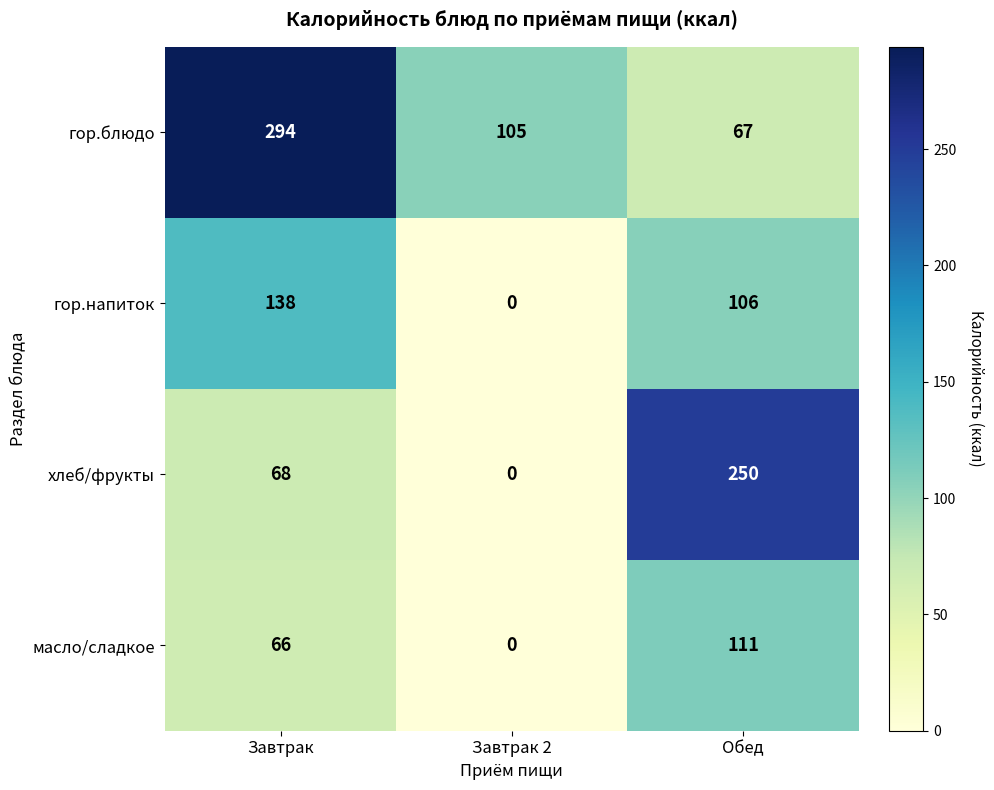

The value of гор.напиток at Завтрак is 138. True or false?

True